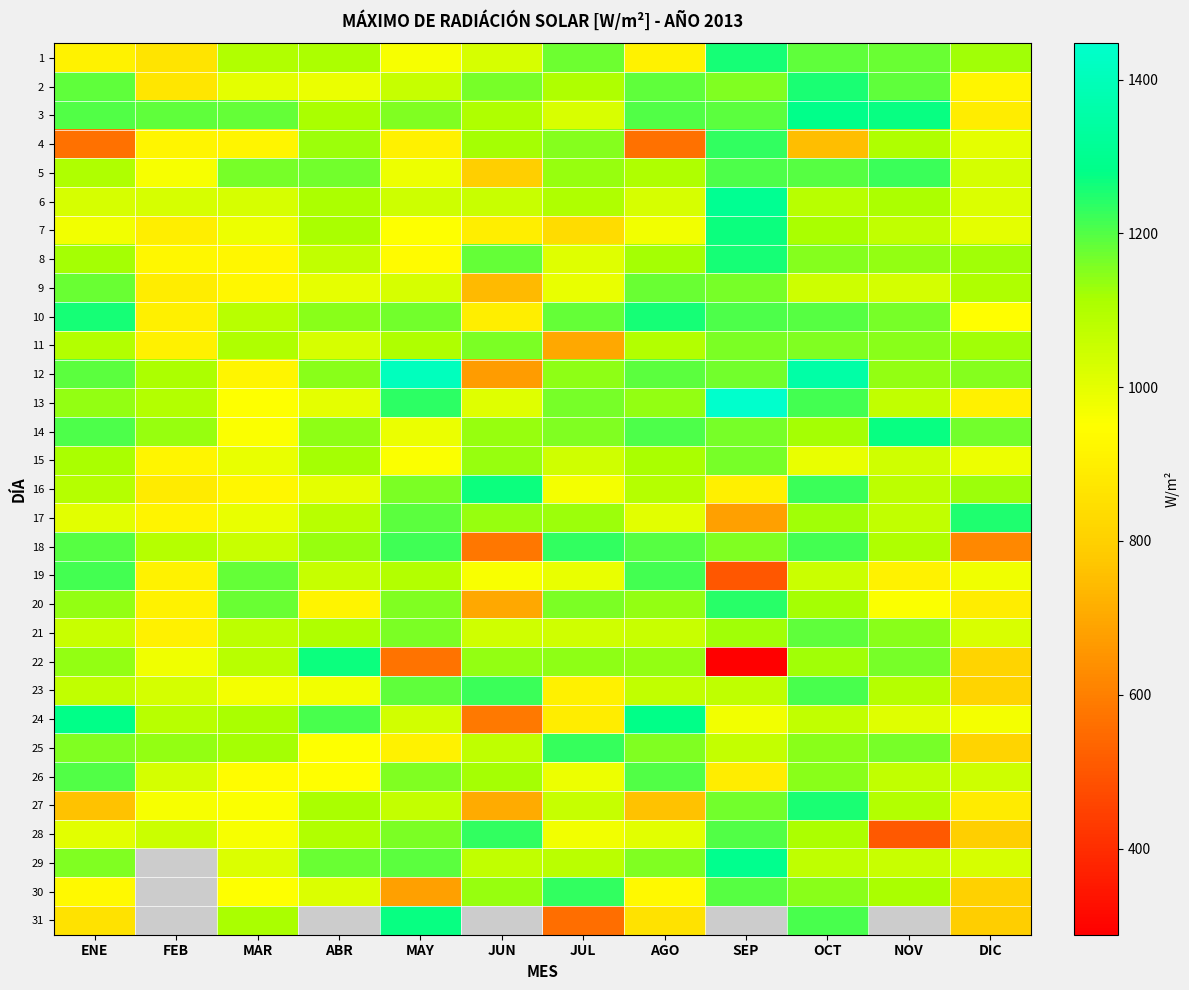

At which category does the chart reach its minimum across all series?

SEP